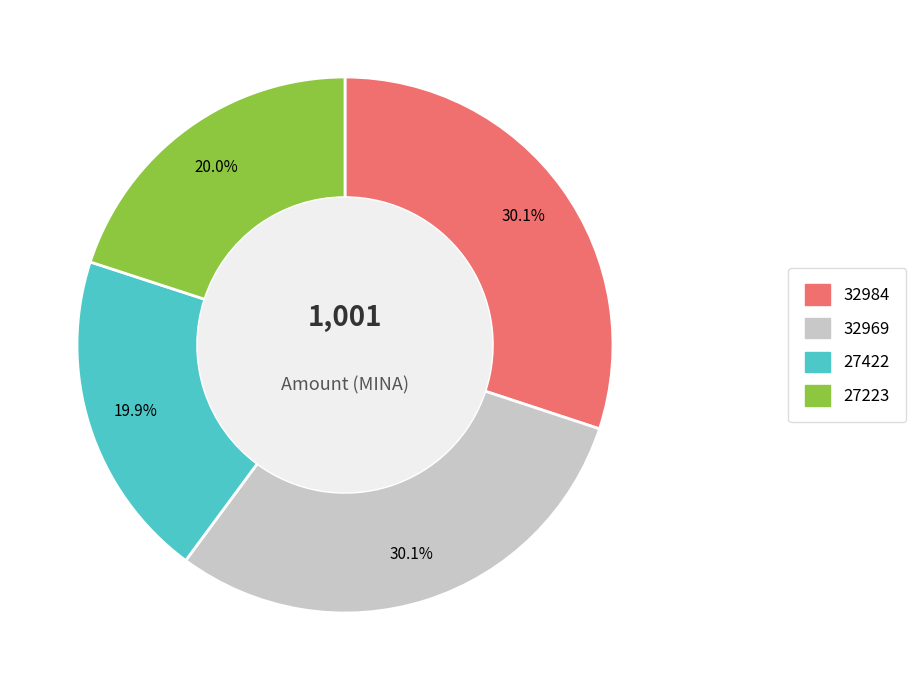

Count the number of slices in the pie.

4